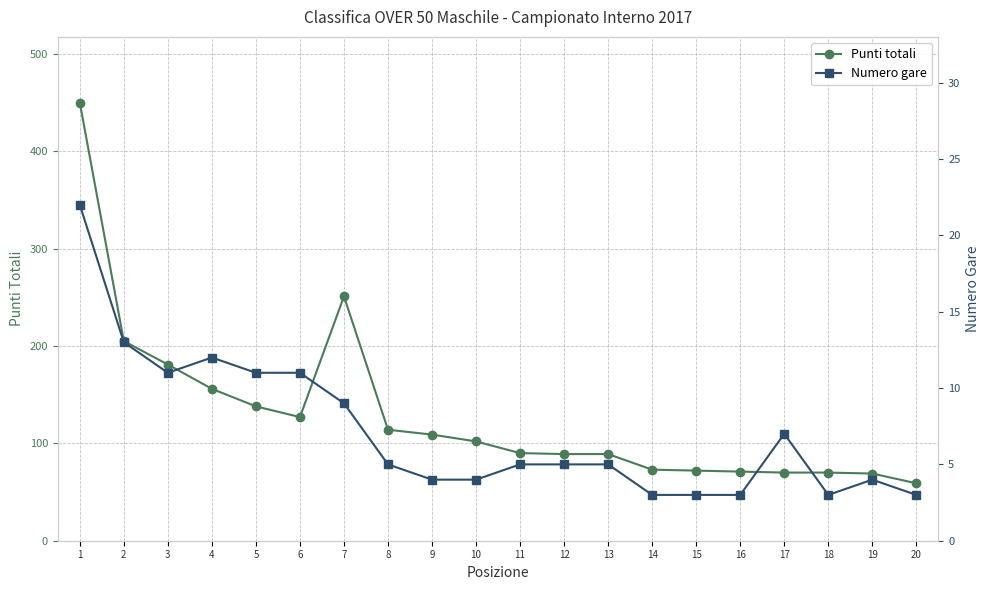

What is the average value of the Punti totali series?

129